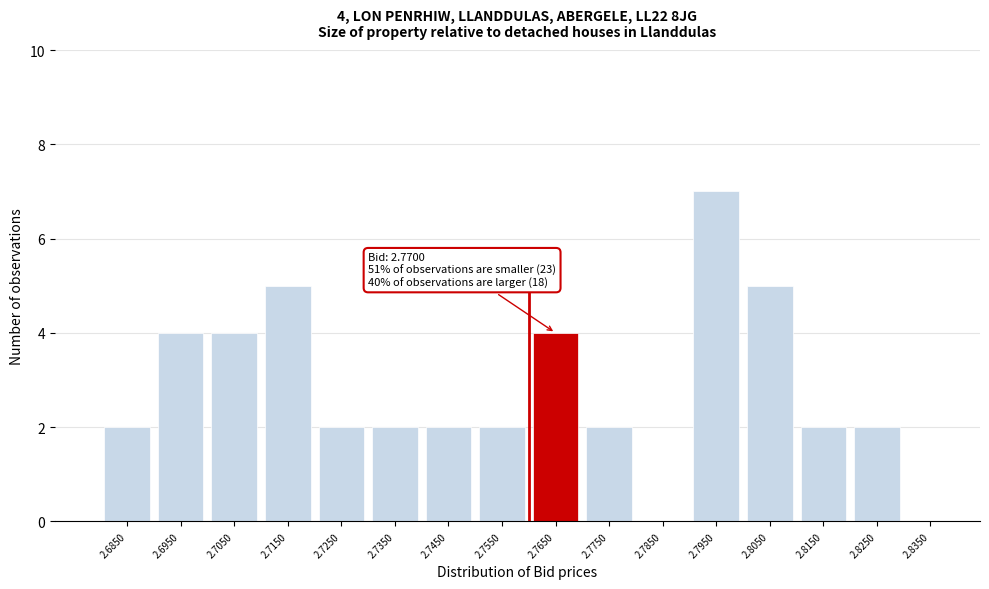

Reading left to right, list all the values displayed in this chart.

2.6850=2	2.6950=4	2.7050=4	2.7150=5	2.7250=2	2.7350=2	2.7450=2	2.7550=2	2.7650=4	2.7750=2	2.7850=0	2.7950=7	2.8050=5	2.8150=2	2.8250=2	2.8350=0